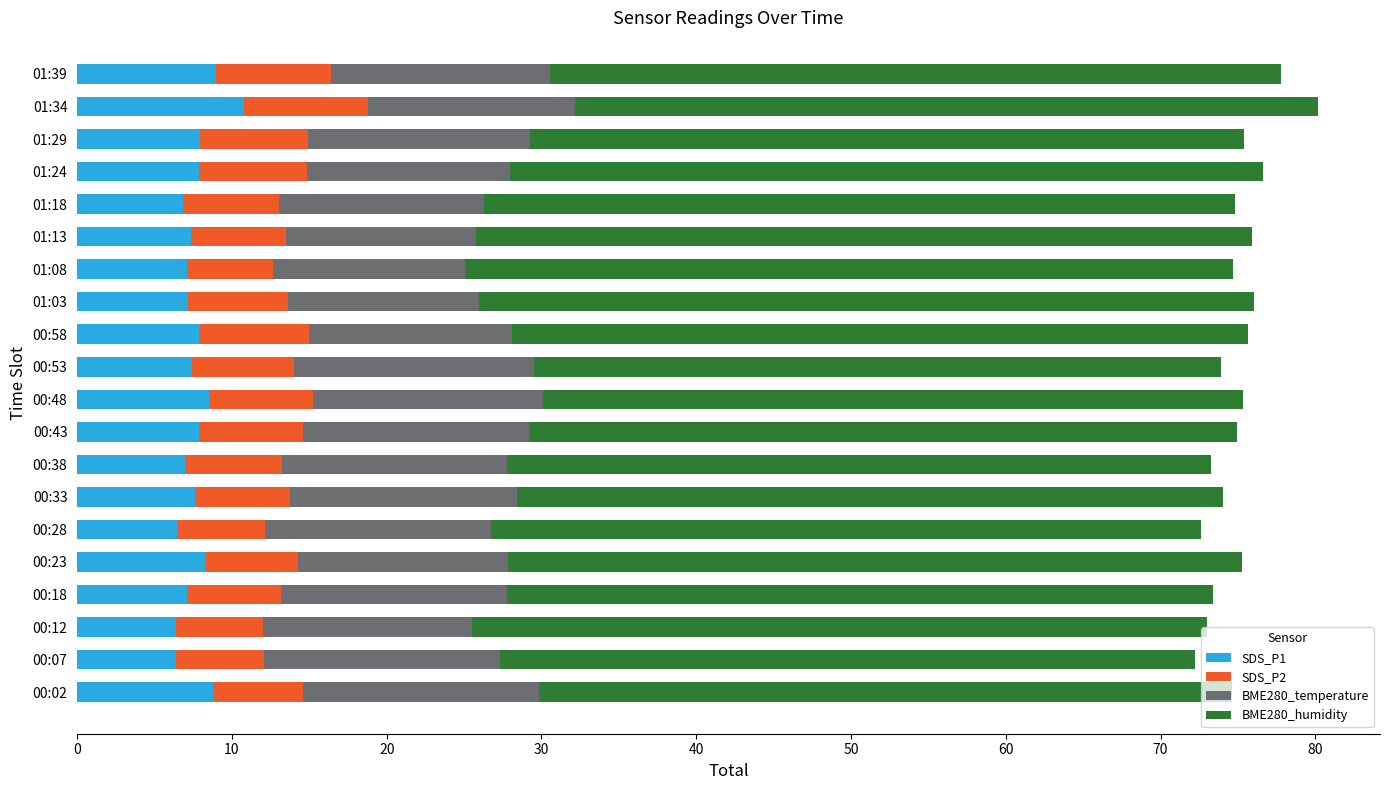

True or false: SDS_P1 has a value of 7.9 at 01:24.

True